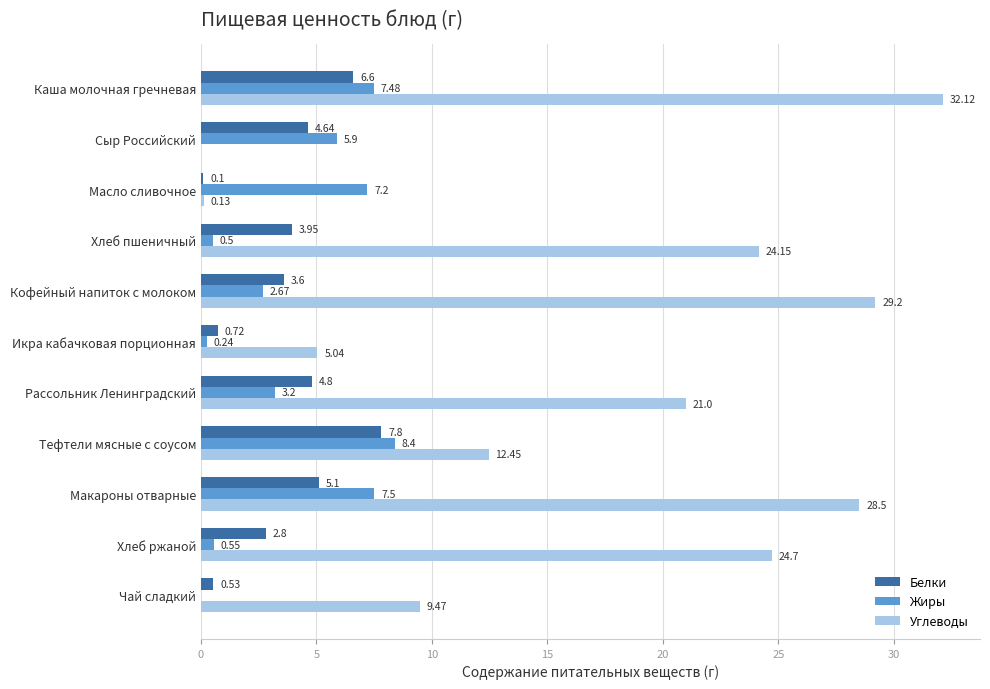

Between Масло сливочное and Кофейный напиток с молоком, which series saw the biggest shift?

Углеводы